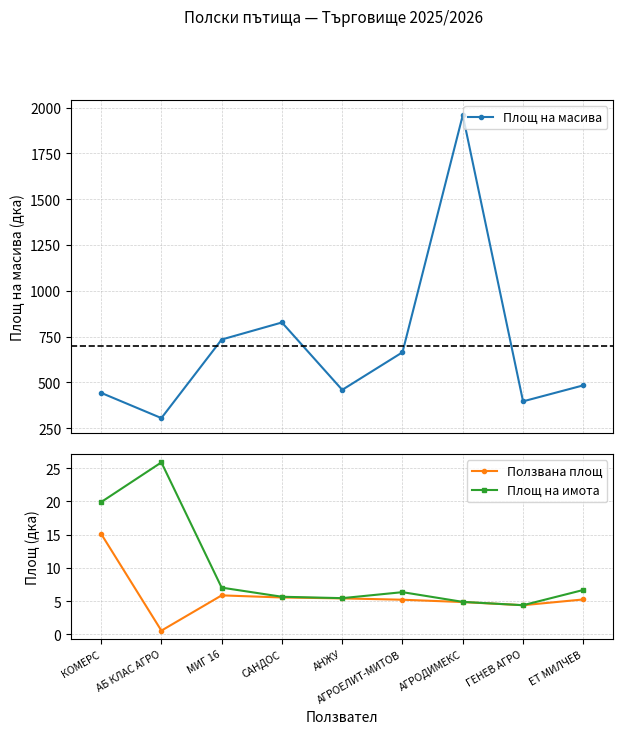

What is the label of the 8th point from the right?

АБ КЛАС АГРО